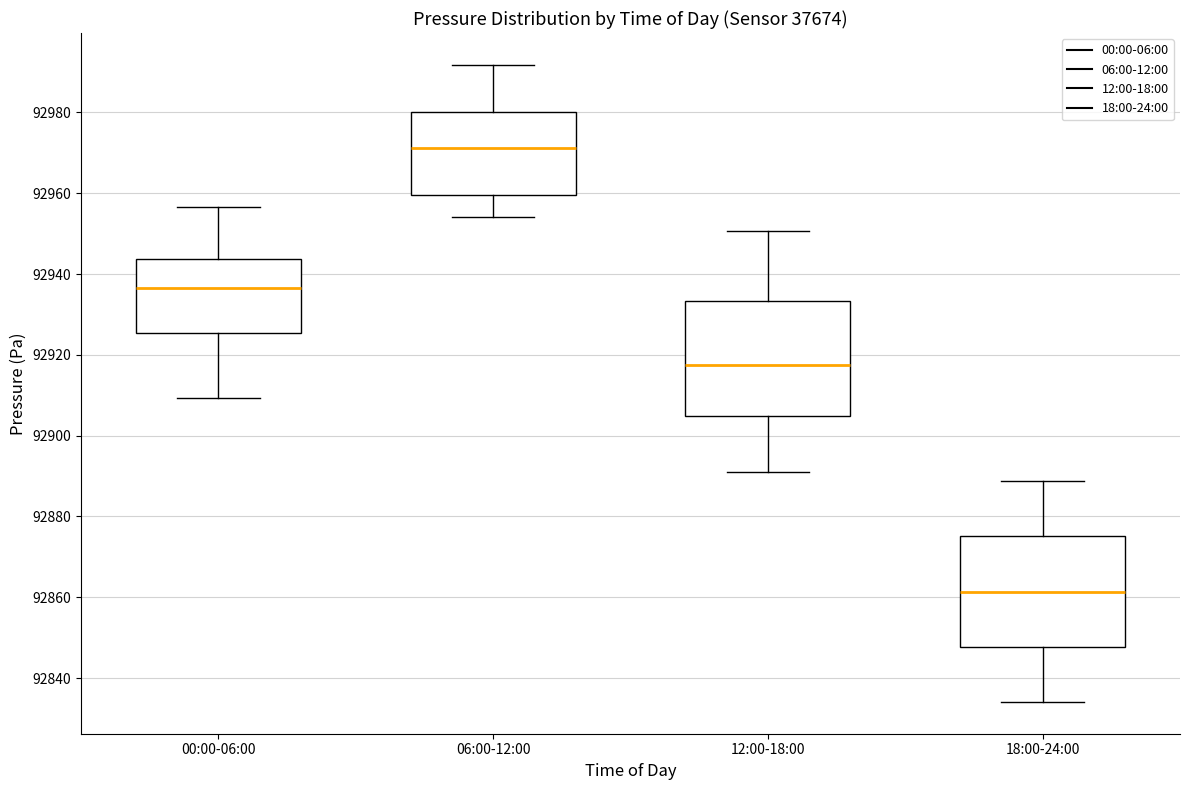

Reading left to right, read every box against the y-axis: the position of its median line, the range the box covers, and the ends of its whiskers. The values are not printed on the chart, so give them approximately, as read against the axis.

00:00-06:00: median 92936, box 92926 to 92944, whiskers 92910 to 92956
06:00-12:00: median 92972, box 92960 to 92980, whiskers 92954 to 92992
12:00-18:00: median 92918, box 92904 to 92934, whiskers 92892 to 92950
18:00-24:00: median 92862, box 92848 to 92876, whiskers 92834 to 92888